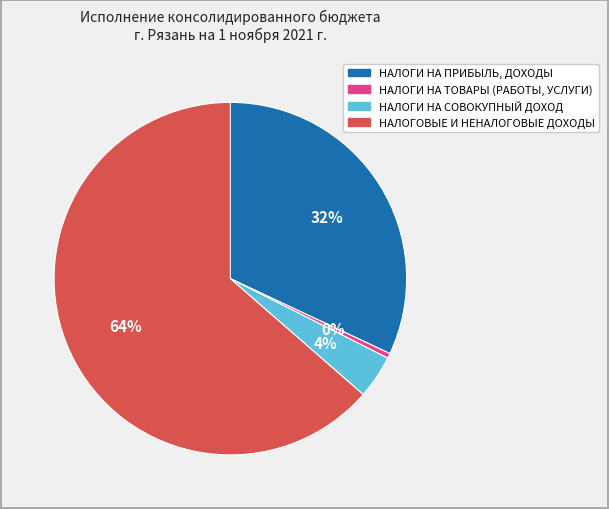

True or false: НАЛОГИ НА ТОВАРЫ (РАБОТЫ, УСЛУГИ) accounts for 0% of the total.

True